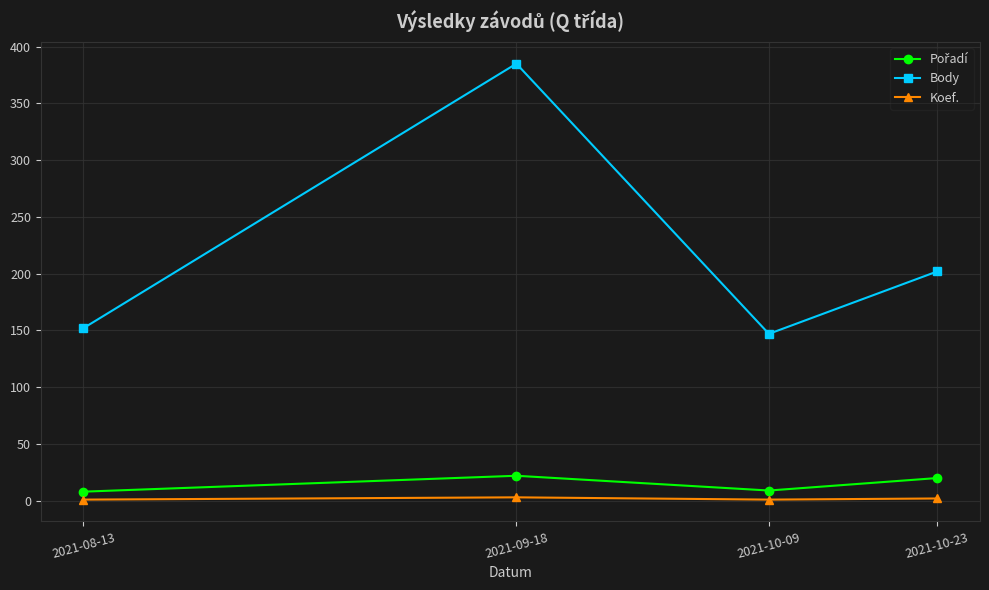

True or false: Body and Koef. cross at least once.

False